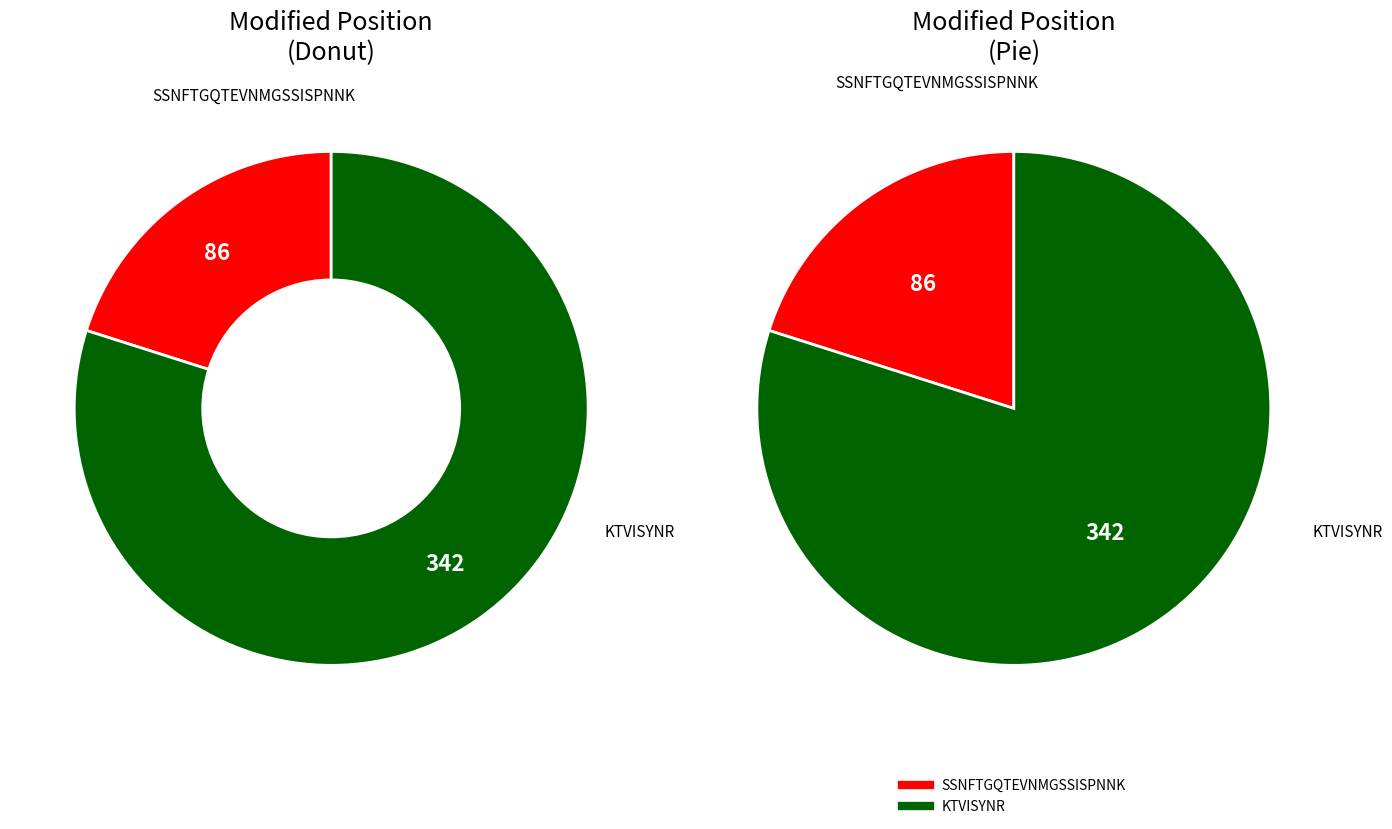

To the nearest percent, what is the difference between the largest and smallest slice percentages?

60%